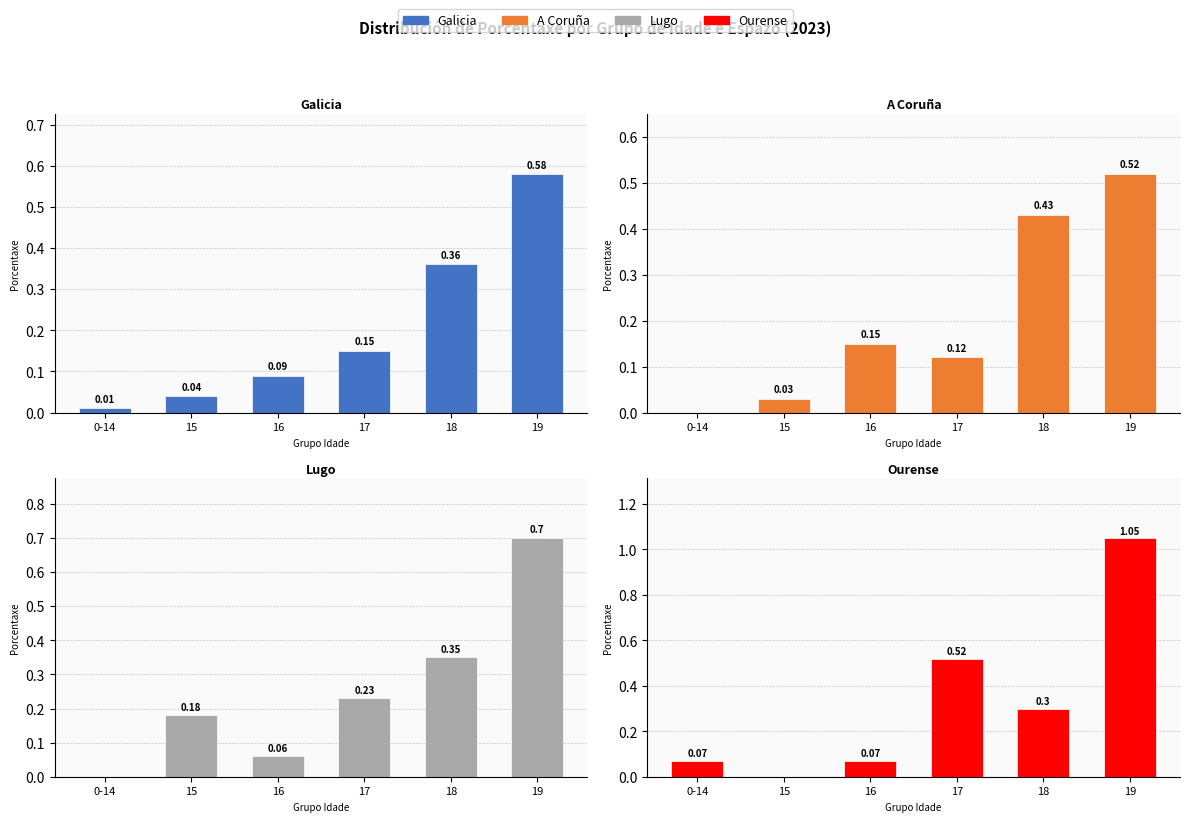

The A Coruña series shows 0.1 at 16. True or false?

True